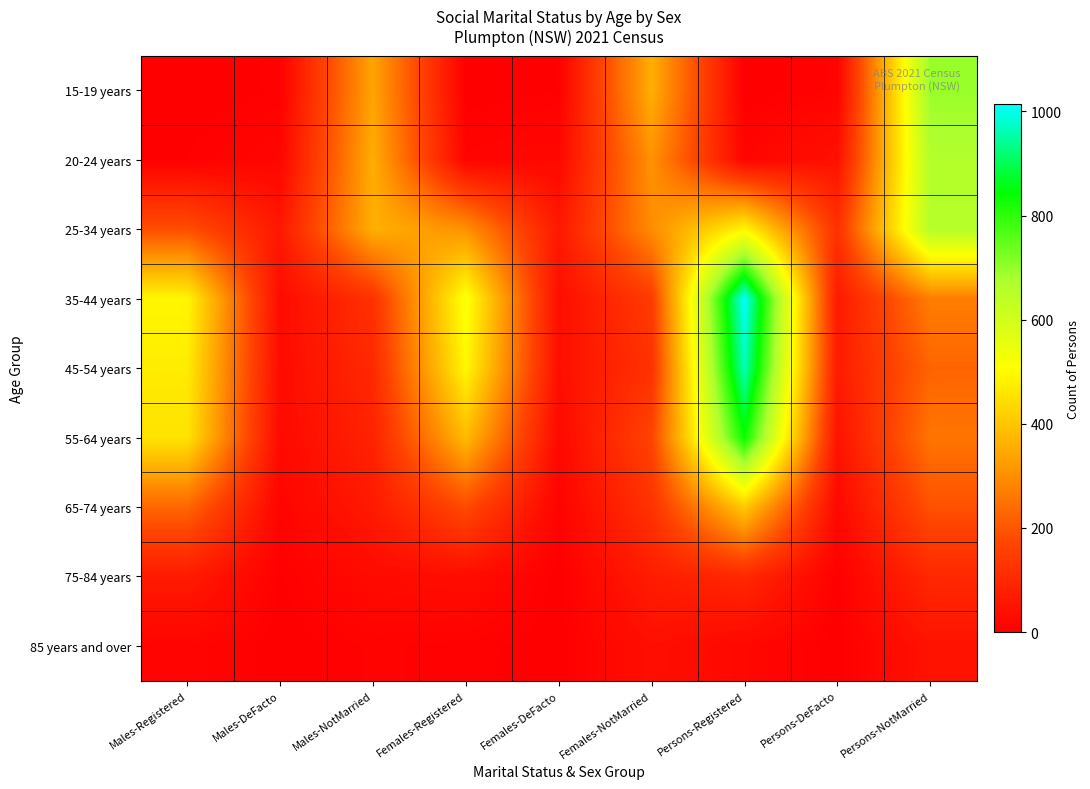

At Males-DeFacto, list the series in order from smallest to largest.

85 years and over, 75-84 years, 15-19 years, 65-74 years, 20-24 years, 55-64 years, 35-44 years, 45-54 years, 25-34 years